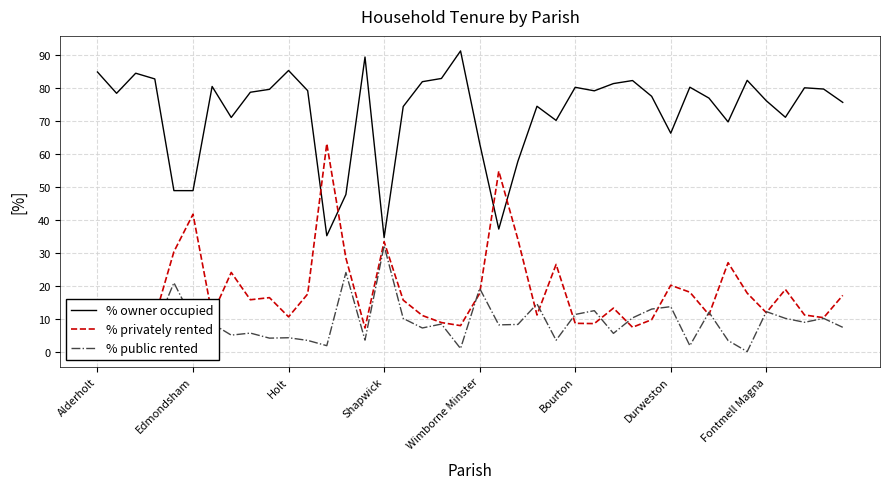

Which series has the largest total across all categories?

% owner occupied